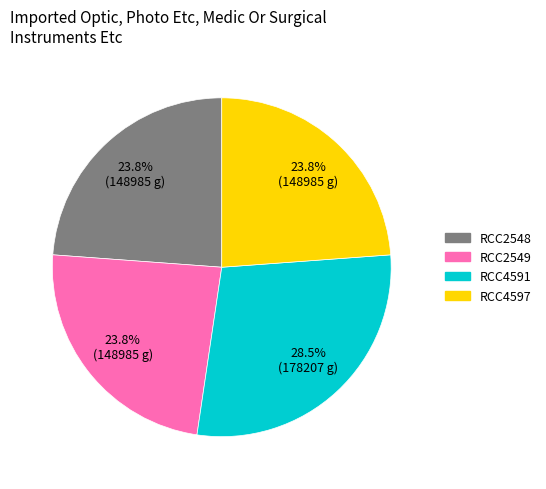

True or false: RCC2548 accounts for 24% of the total.

True